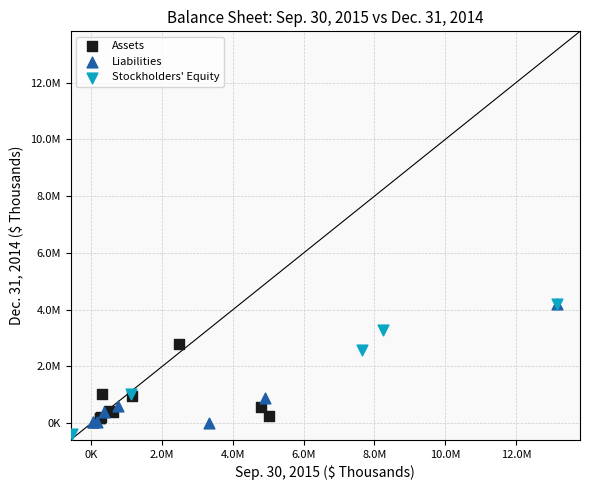

Which series reaches the minimum Y coordinate?

Stockholders' Equity